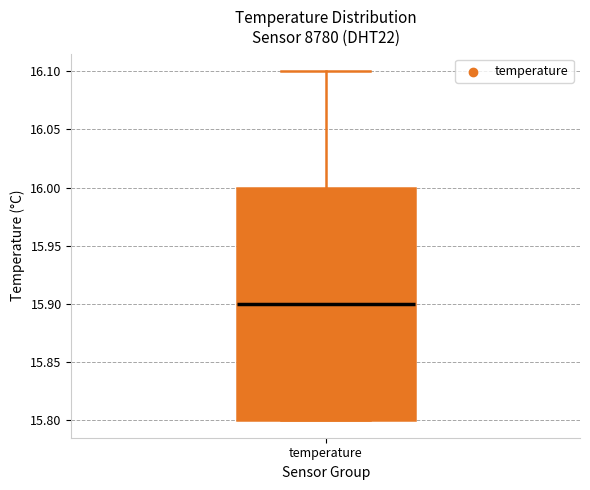

Where does the median line of the box for temperature sit on the y-axis? The values are not printed on the chart, so give them approximately, as read against the axis.

15.9